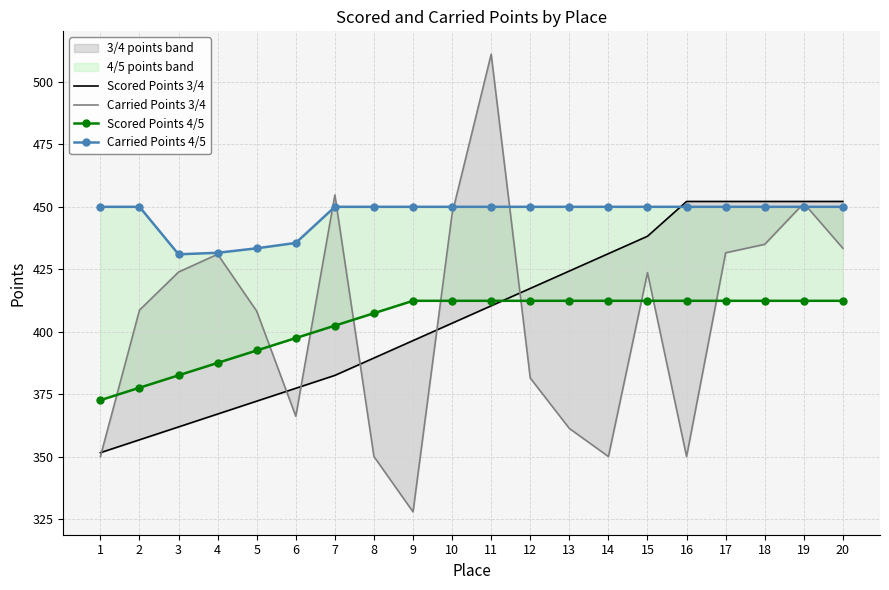

True or false: Scored Points 4/5 and Carried Points 4/5 intersect in this chart.

False